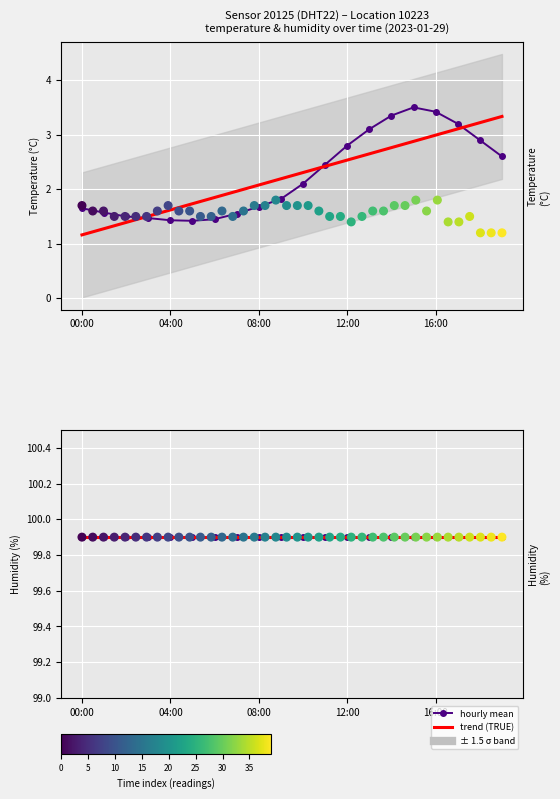

Approximately how many times larger is the value at 03:00 compared to 04:00?

1.0